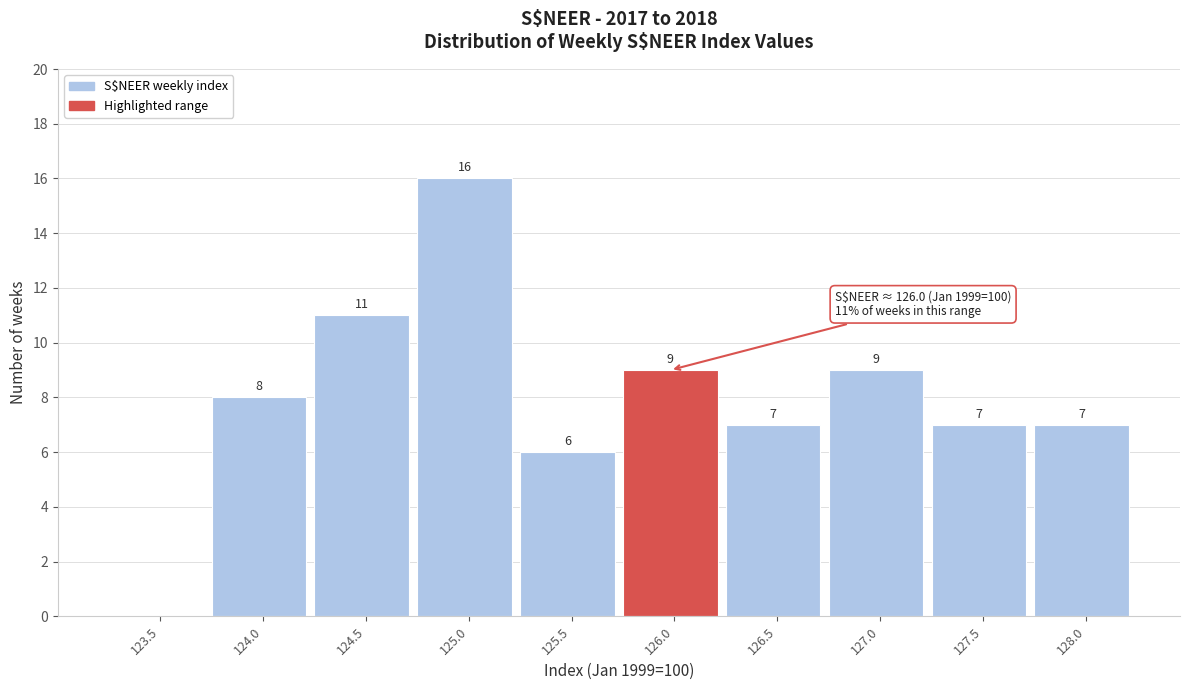

Reading left to right, transcribe all the data shown in this chart.

123.5=0	124.0=8	124.5=11	125.0=16	125.5=6	126.0=9	126.5=7	127.0=9	127.5=7	128.0=7